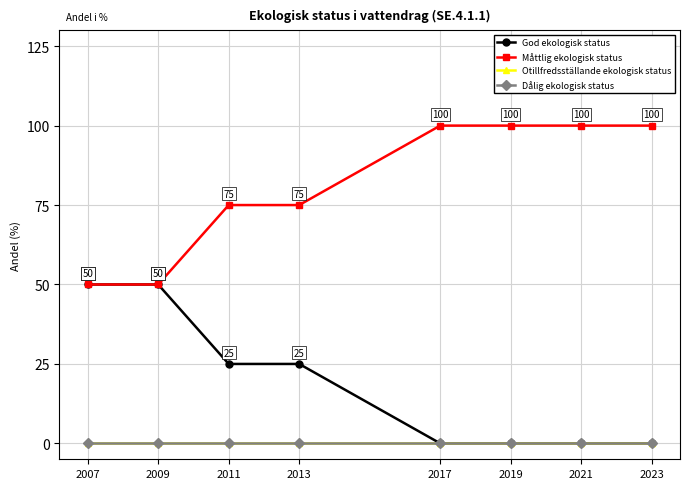

Is this an area chart (filled region under the line)?

No